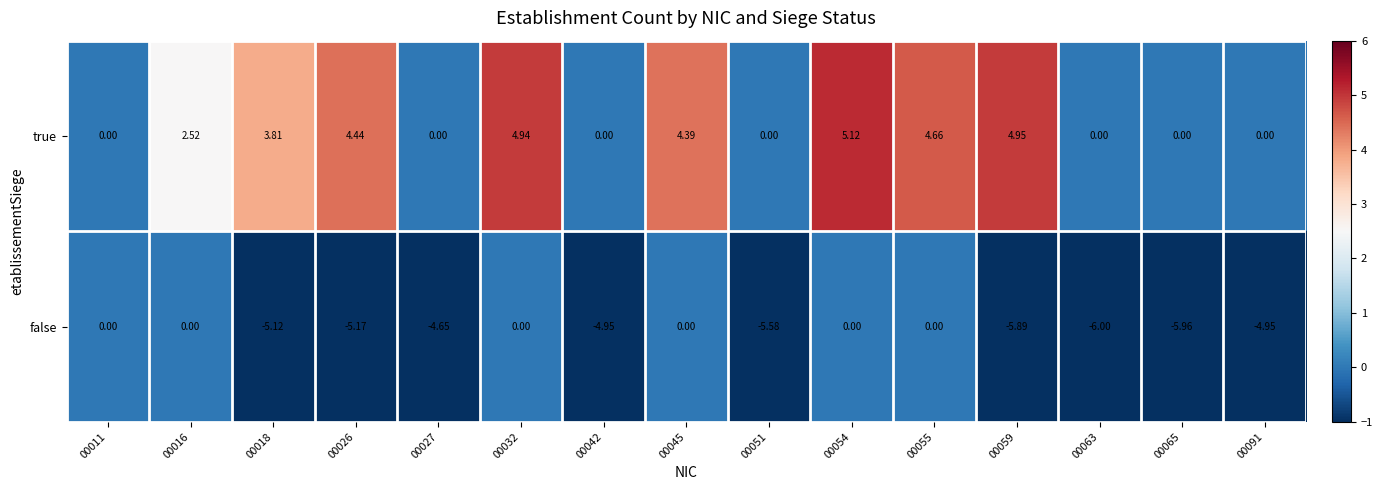

Which series changed the most between 00026 and 00051?

true